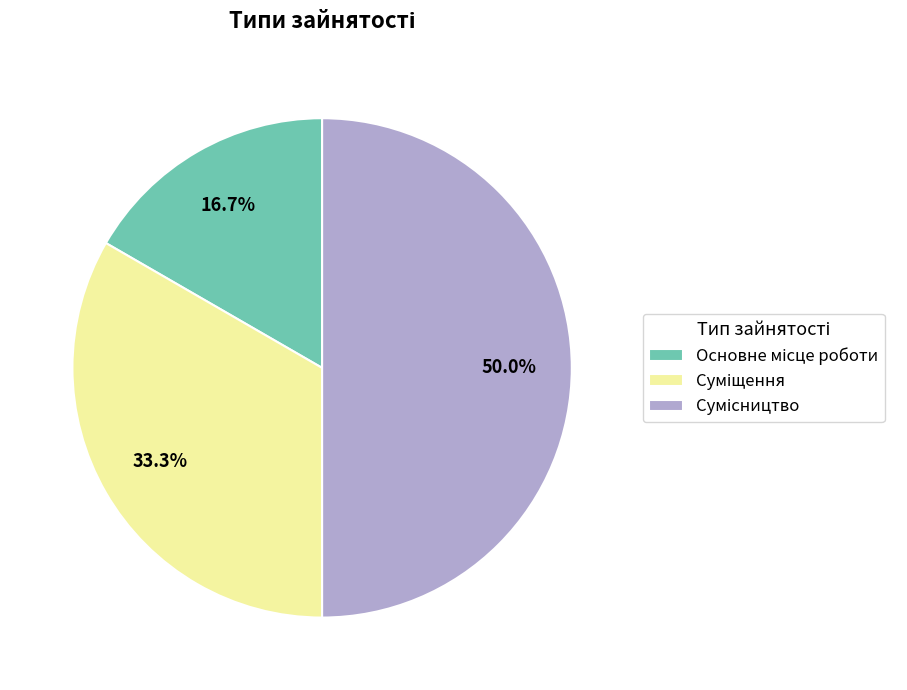

Which category has the smallest portion of the pie?

Основне місце роботи